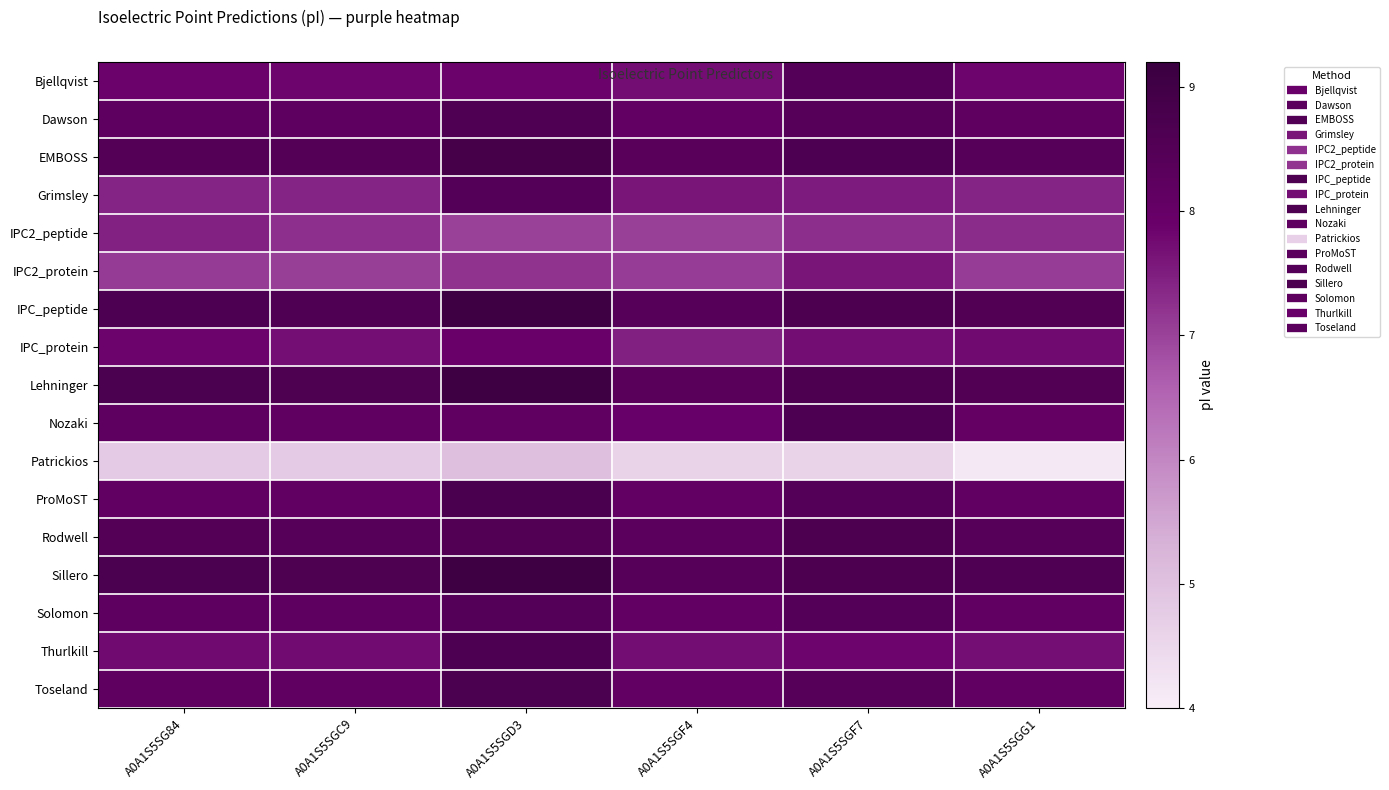

At which category is the sum across all series the highest?

A0A1S5SGD3